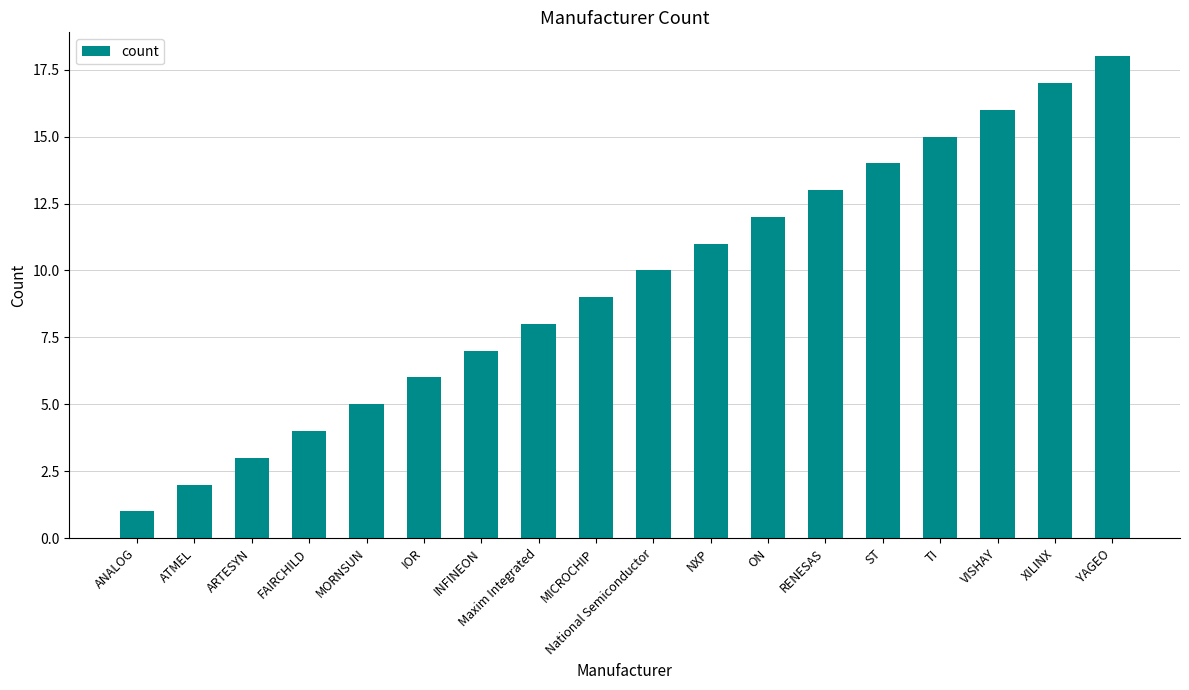

What is the change in value from MICROCHIP to YAGEO?

+9